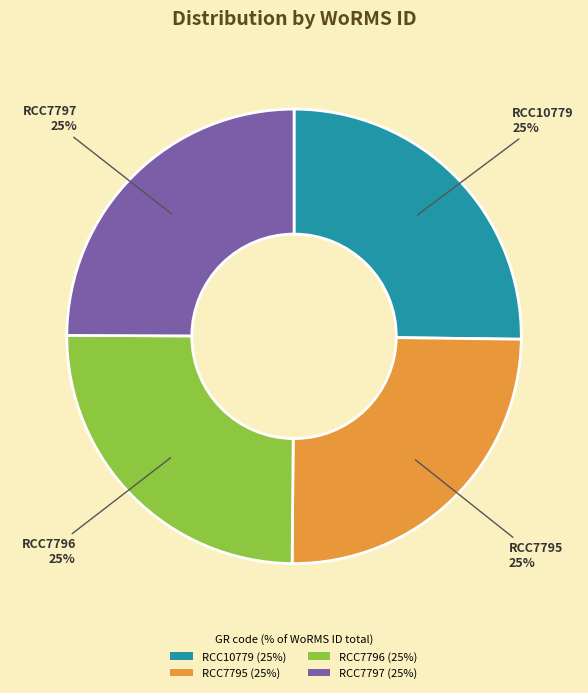

What is the ratio of the value at RCC7795 to the value at RCC7797?

1.0